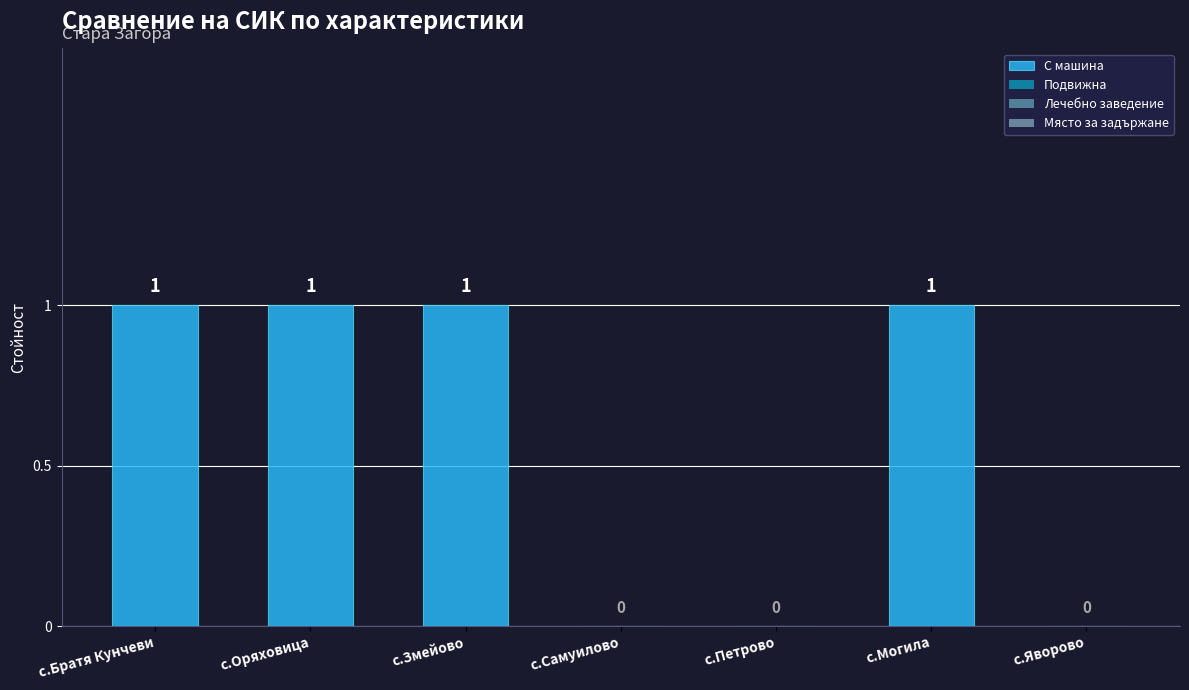

True or false: the data shows 1 at с.Братя Кунчеви.

True